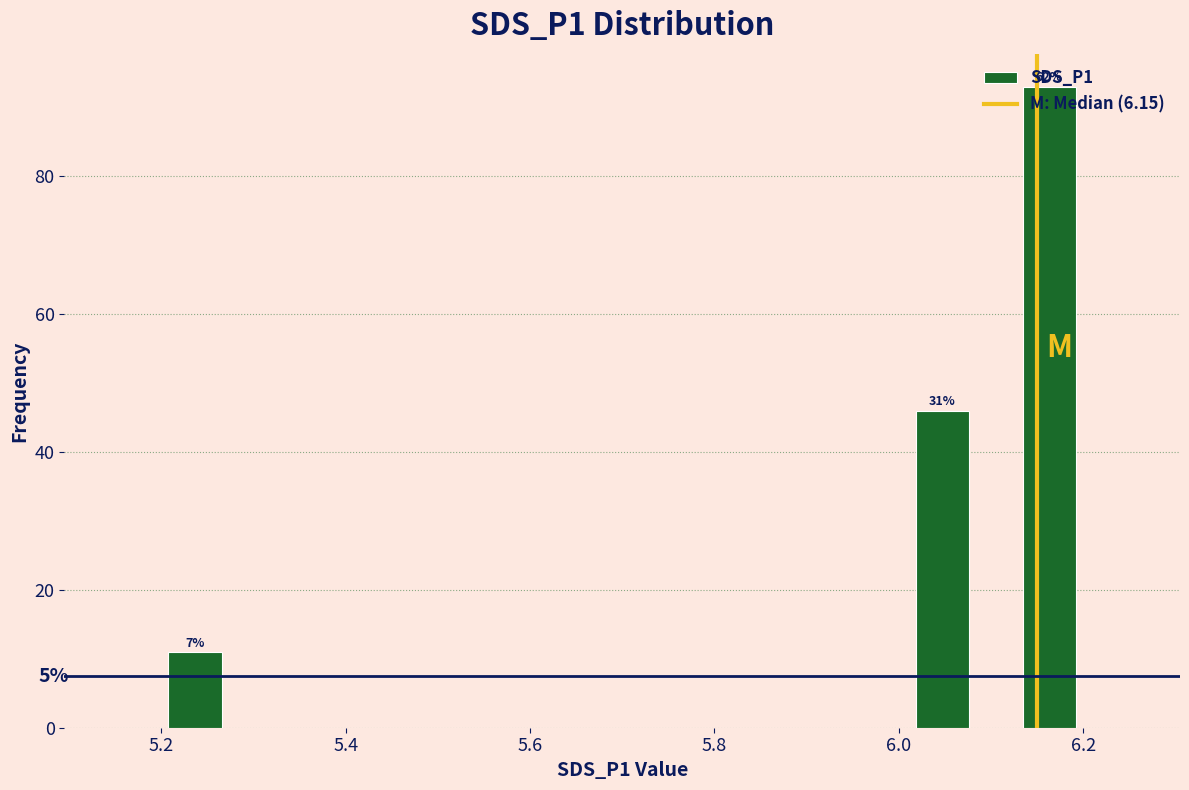

Around what value on the x-axis is the tallest bar? Give the approximate position of its centre, as read against the axis.

6.16